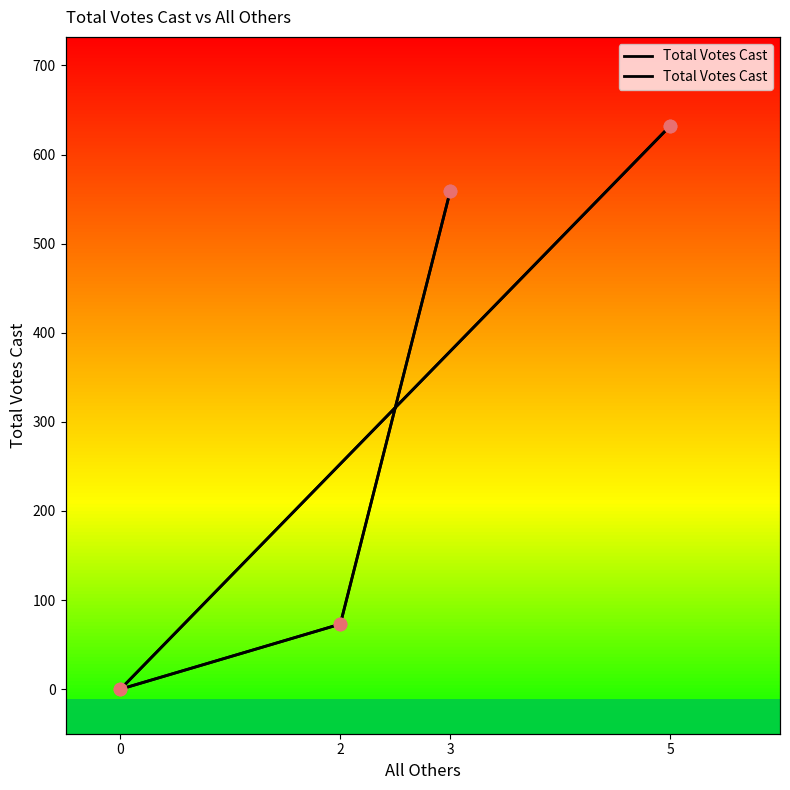

Approximately how many times larger is the value at 3 compared to 5?

0.9